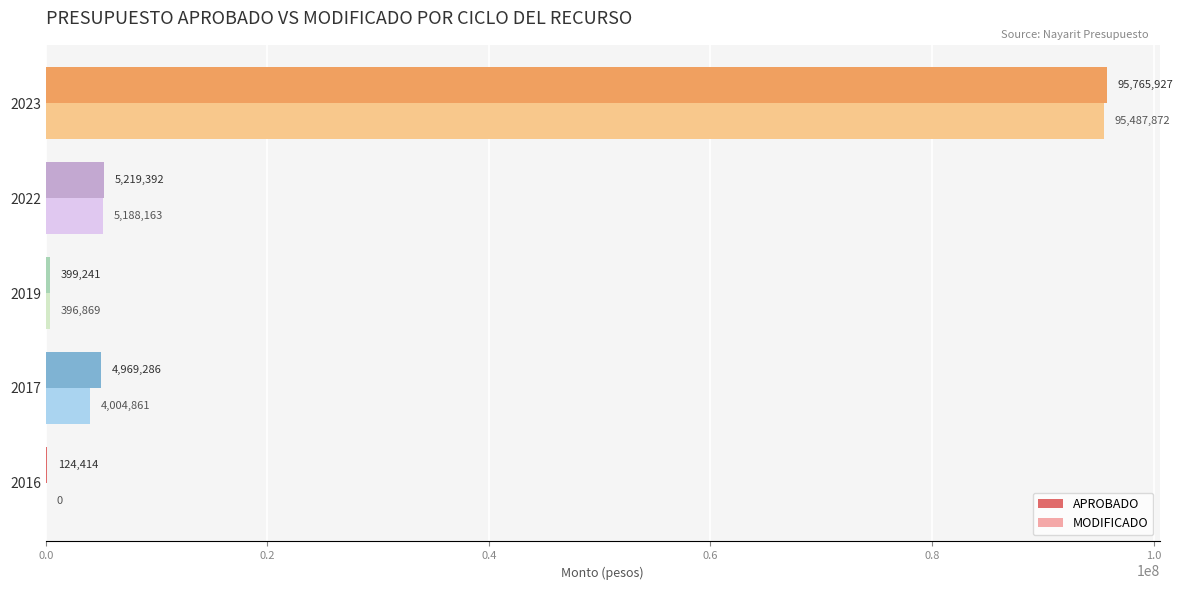

What is the sum of all MODIFICADO values?

105077765